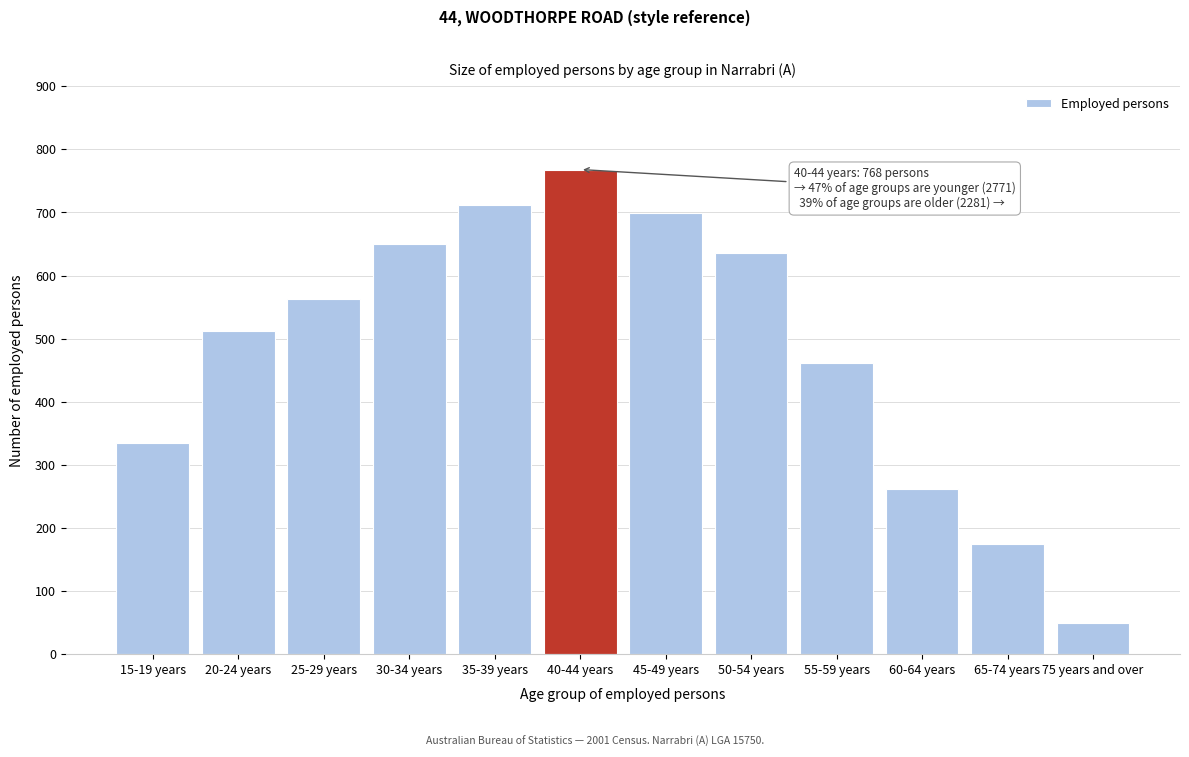

Reading left to right, extract all data points from this chart.

335	512	562	650	712	768	699	635	461	262	175	49